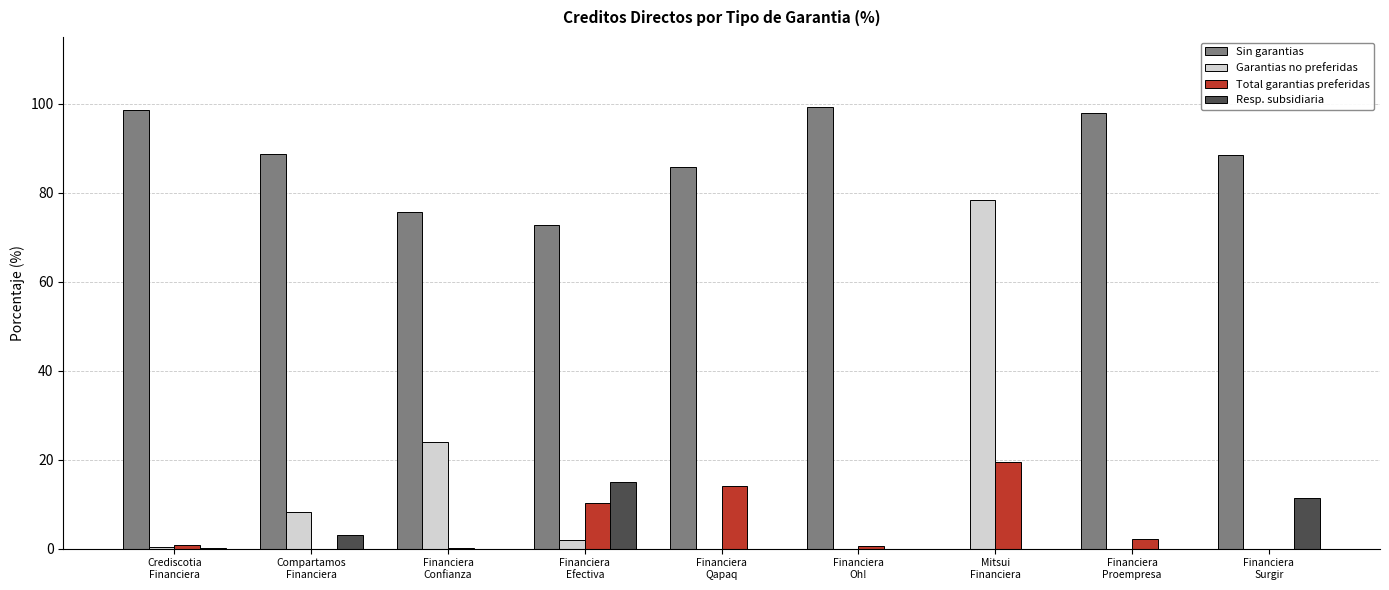

What is the sum of all Sin garantias values?

707.3